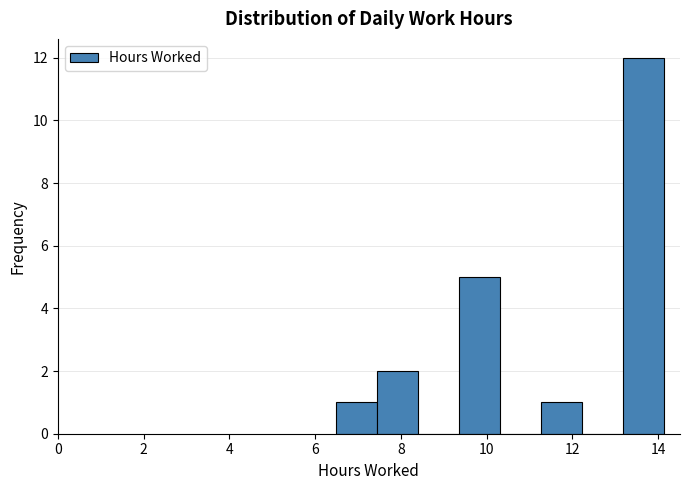

Which range on the x-axis has the tallest bar?

13.2 to 14.2